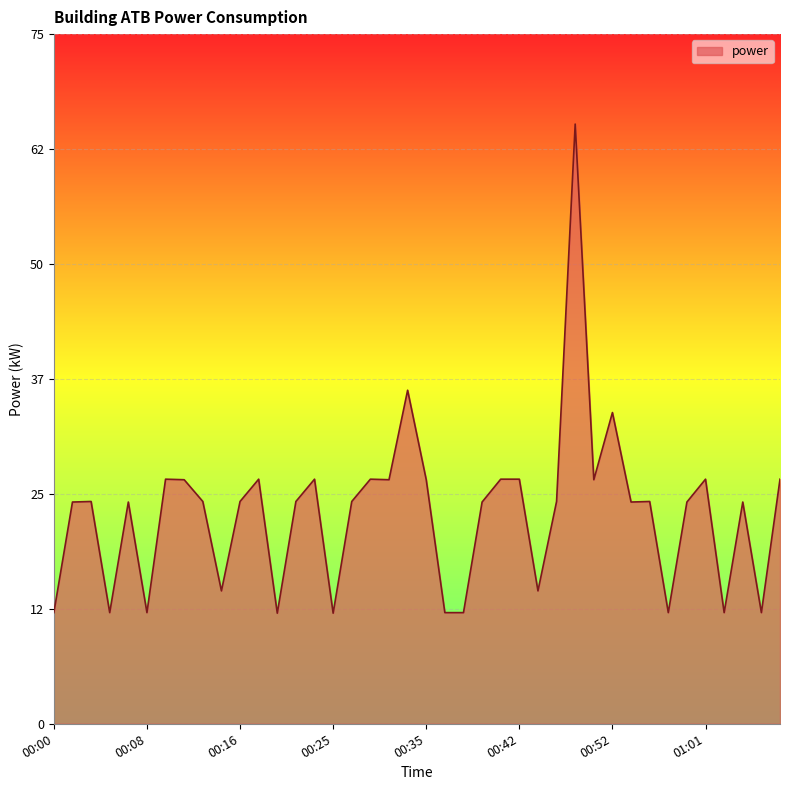

Count the number of data series in this chart.

1